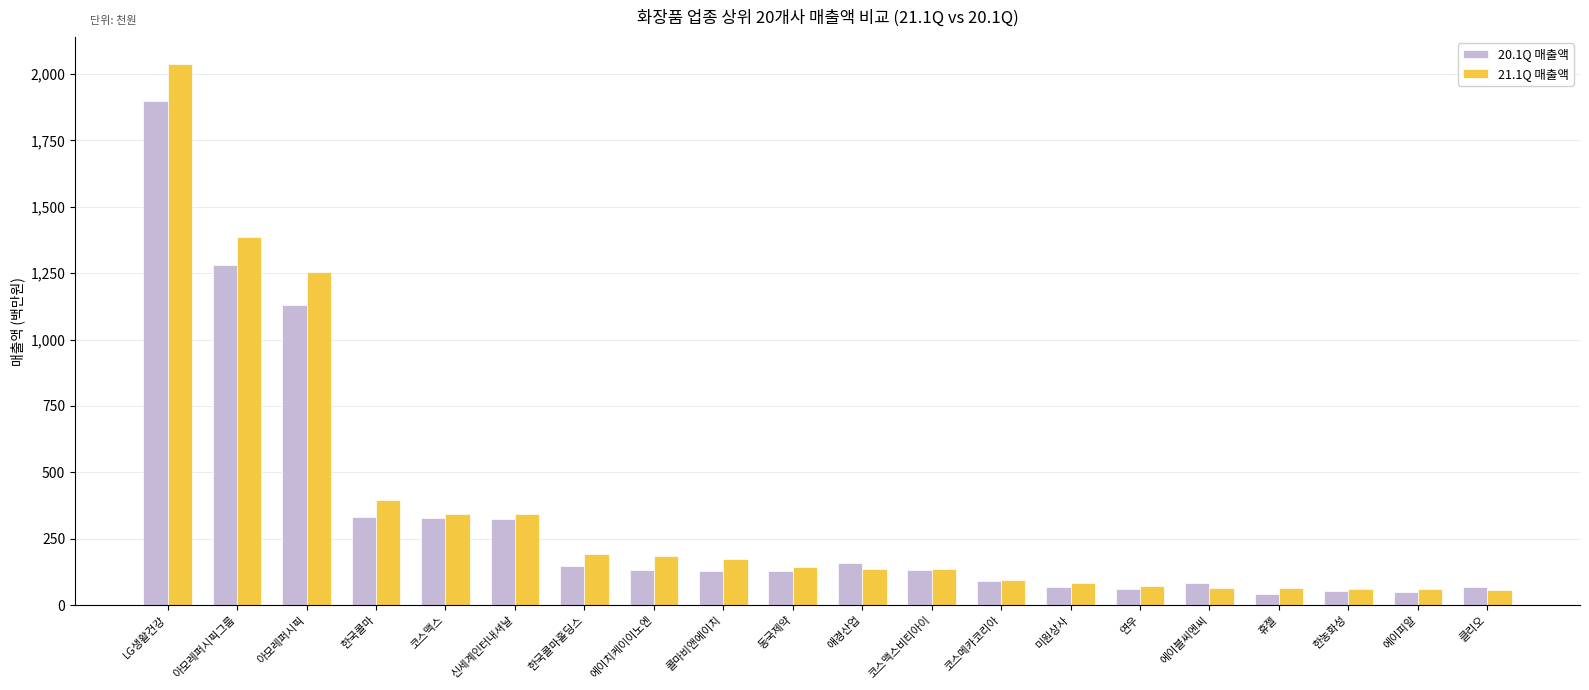

What are all the series names shown in the legend?

20.1Q 매출액, 21.1Q 매출액